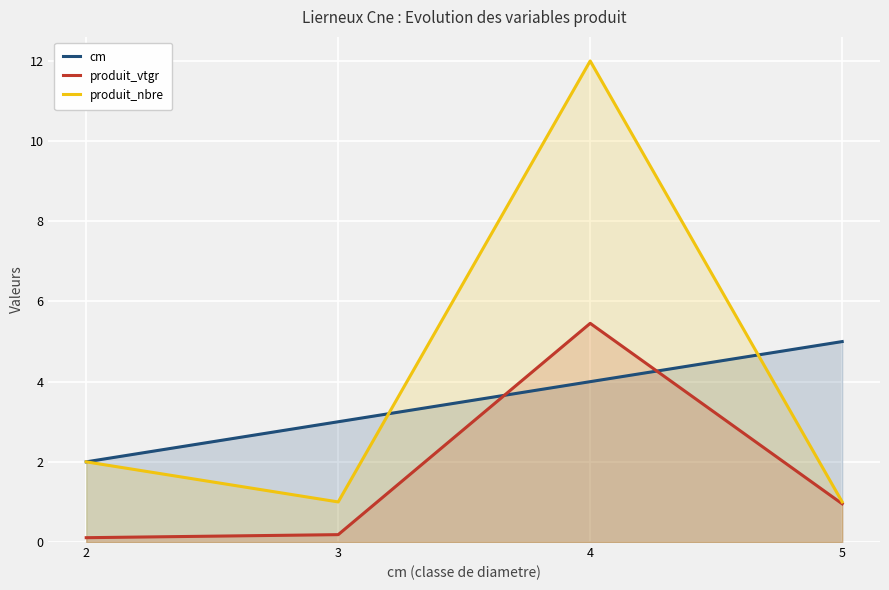

Read the produit_vtgr value at 2.

0.1